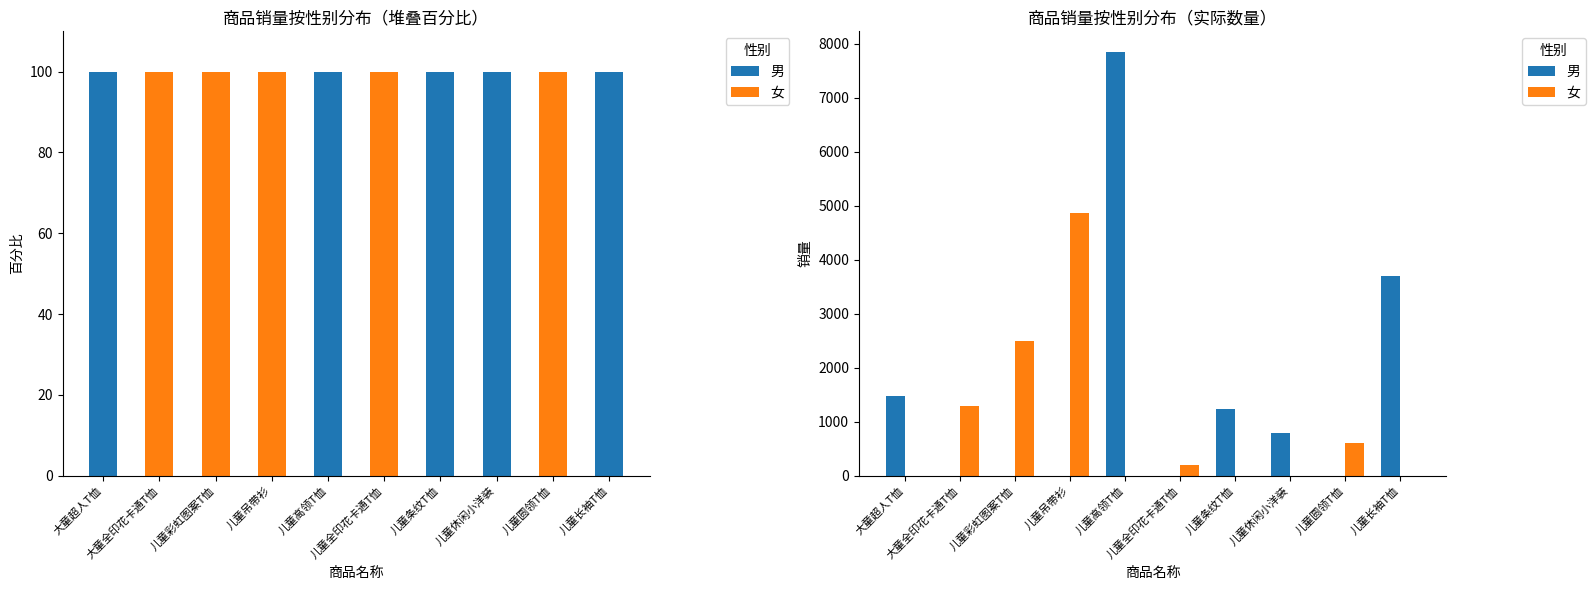

Reading left to right, list all the values displayed in this chart.

男: 大童超人T恤=1478	大童全印花卡通T恤=0	儿童彩虹图案T恤=0	儿童吊带衫=0	儿童高领T恤=7841	儿童全印花卡通T恤=0	儿童条纹T恤=1230	儿童休闲小洋装=785	儿童圆领T恤=0	儿童长袖T恤=3694
女: 大童超人T恤=0	大童全印花卡通T恤=1285	儿童彩虹图案T恤=2500	儿童吊带衫=4872	儿童高领T恤=0	儿童全印花卡通T恤=200	儿童条纹T恤=0	儿童休闲小洋装=0	儿童圆领T恤=600	儿童长袖T恤=0